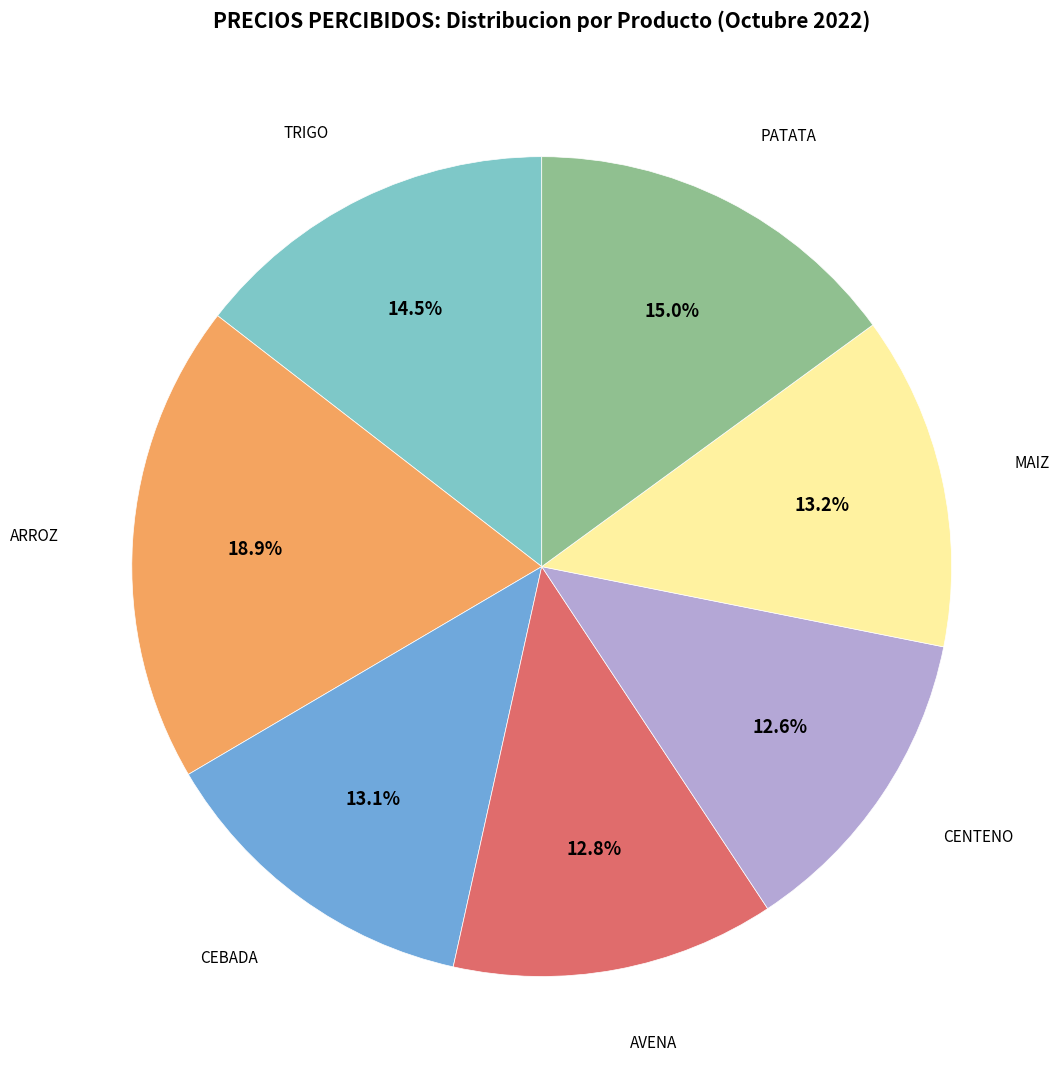

How many segments does this pie chart have?

7